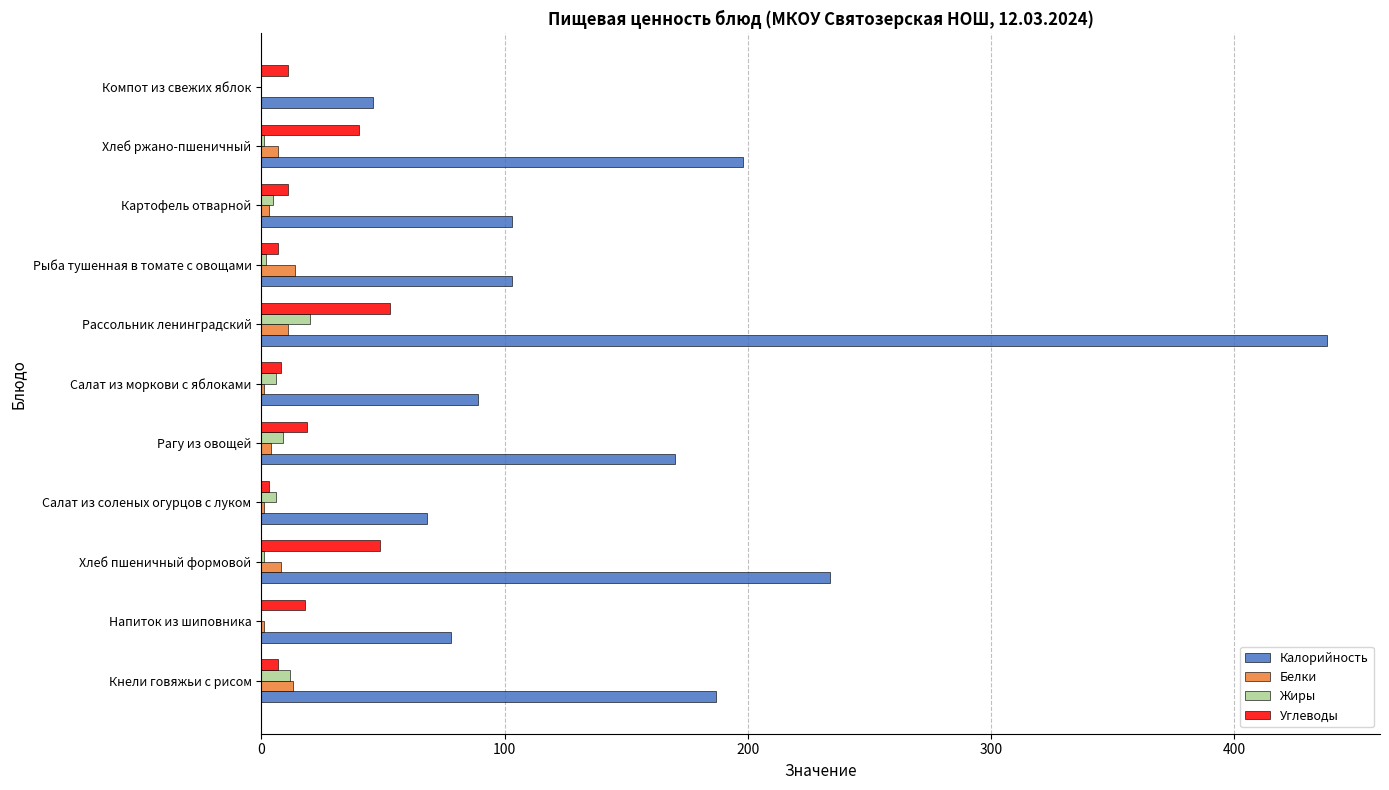

At which category is the sum across all series the highest?

Рассольник ленинградский